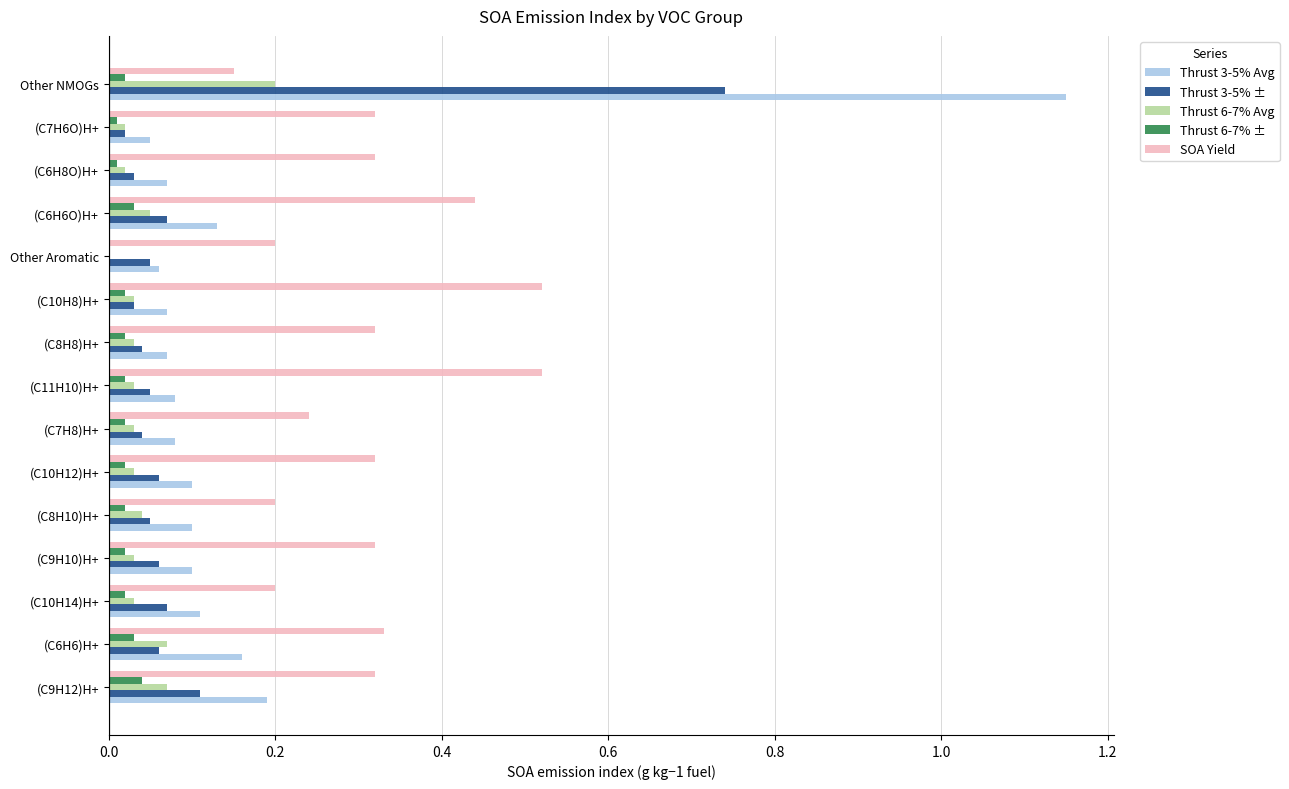

Count the number of categories in the chart.

15